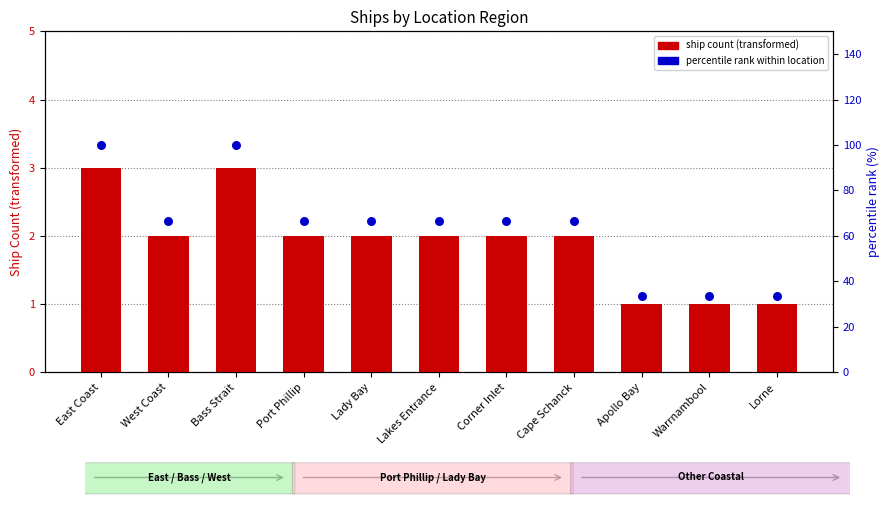

Which series contains the lowest Y value?

ship count